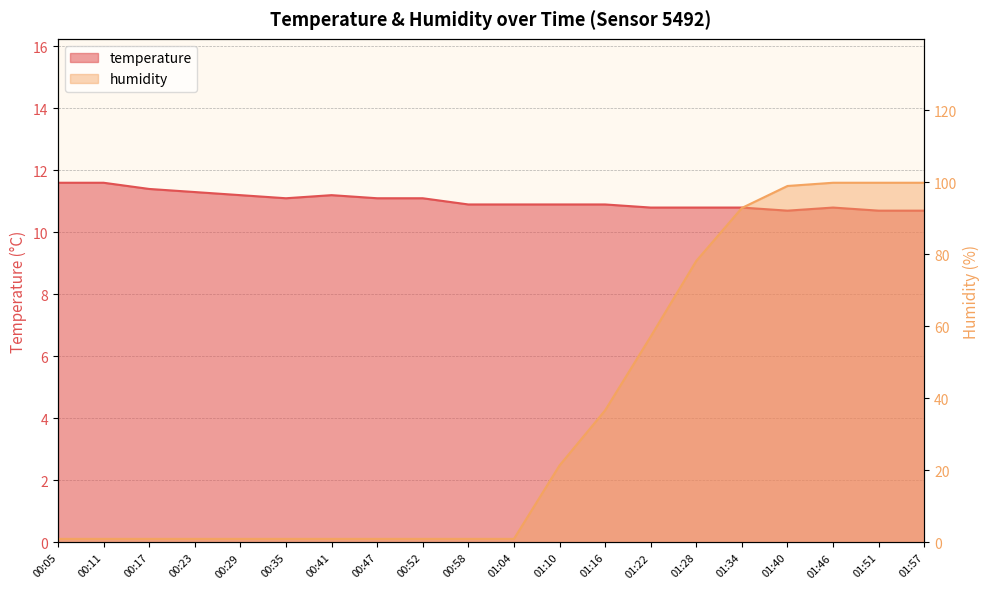

At which category does the chart reach its peak across all series?

01:46